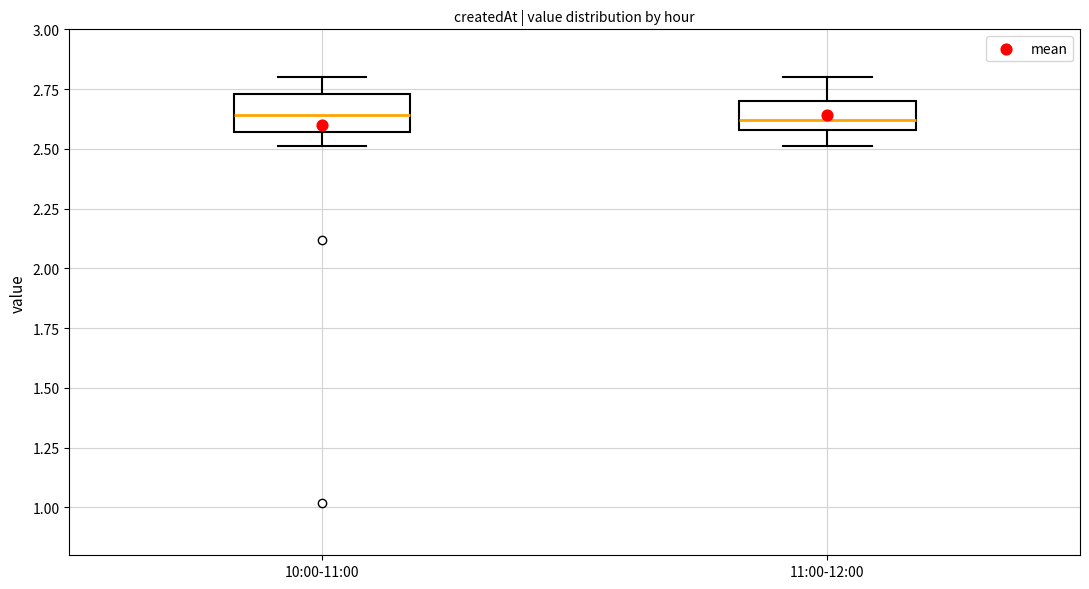

Reading left to right, read every box against the y-axis: the position of its median line, the range the box covers, and the ends of its whiskers. The values are not printed on the chart, so give them approximately, as read against the axis.

10:00-11:00: median 2.65, box 2.55 to 2.75, whiskers 2.50 to 2.80
11:00-12:00: median 2.60 (just above the box's lower edge), box 2.60 to 2.70, whiskers 2.50 to 2.80